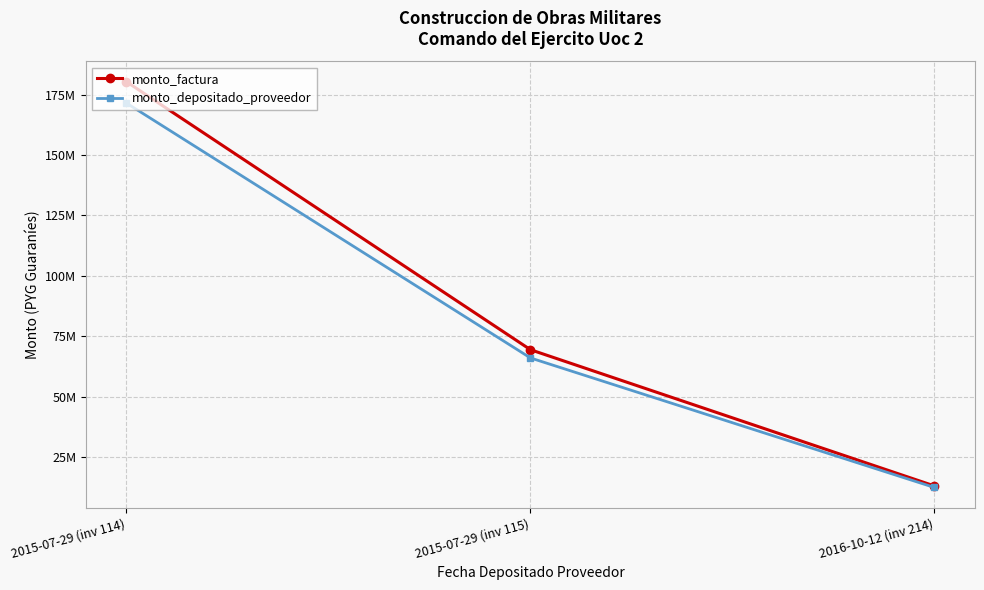

List the labels in order of monto_factura value, smallest first.

2016-10-12 (inv 214), 2015-07-29 (inv 115), 2015-07-29 (inv 114)